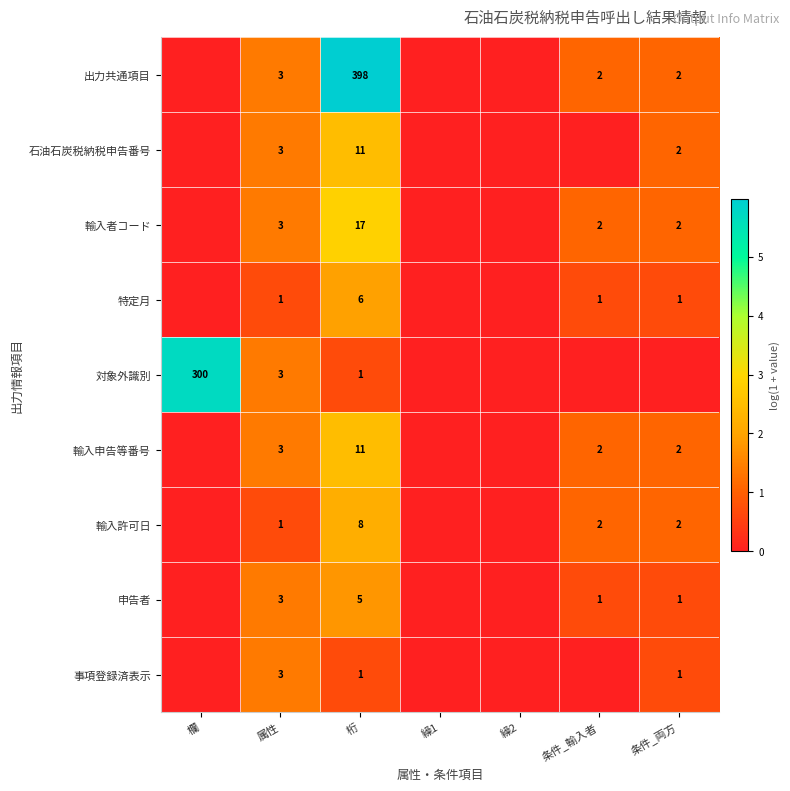

The 輸入許可日 series shows 8 at 桁. True or false?

True